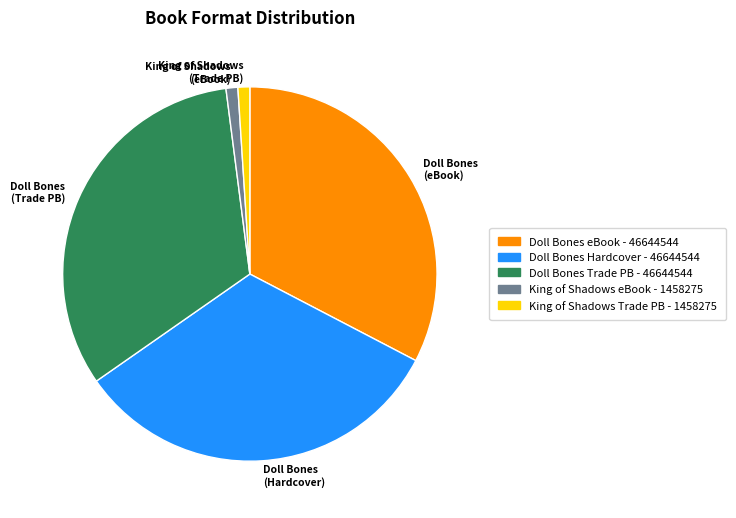

Which has a higher value, King of Shadows (eBook) or Doll Bones (eBook)?

Doll Bones (eBook)